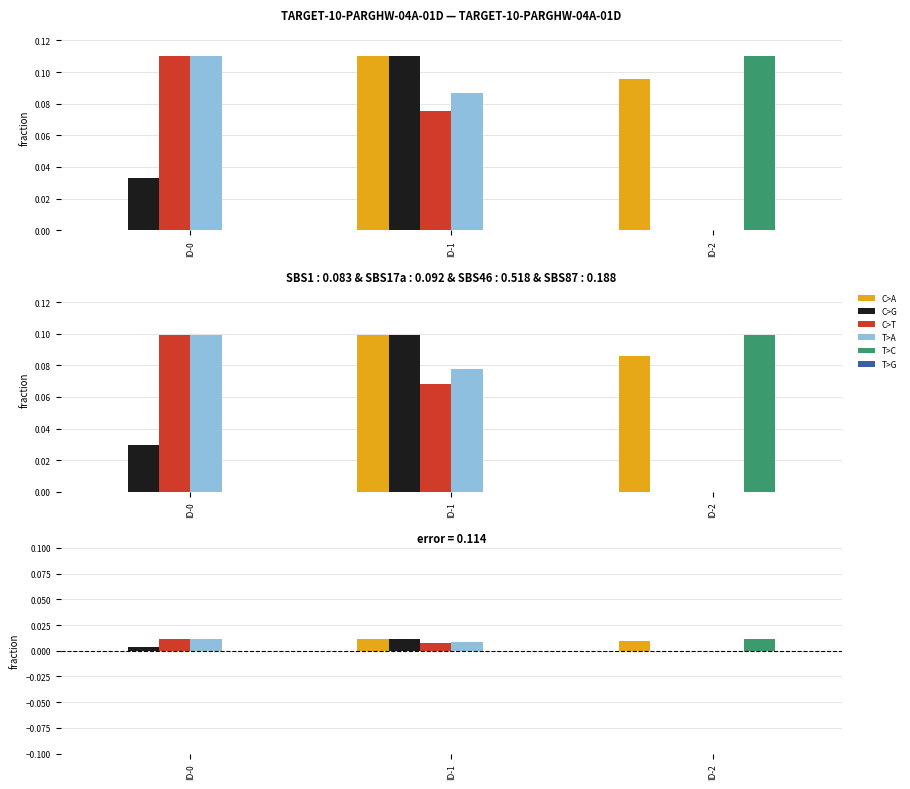

Rank the categories by T>A value from lowest to highest.

ID-2, ID-1, ID-0